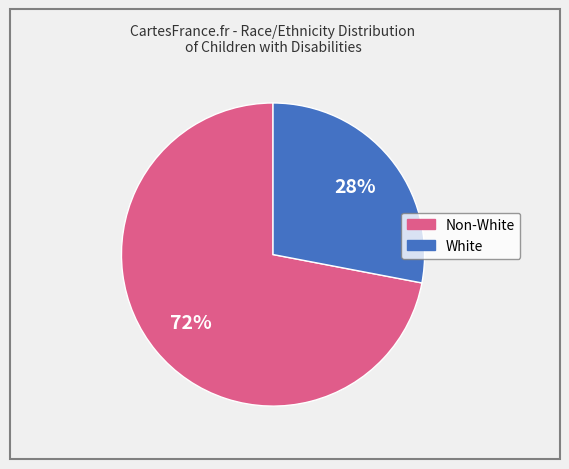

Does any single category account for the majority?

Yes